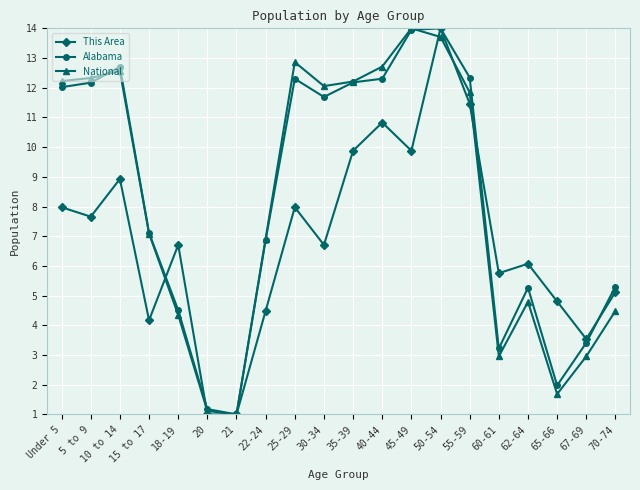

What is the total value across all series at 21?

3.0